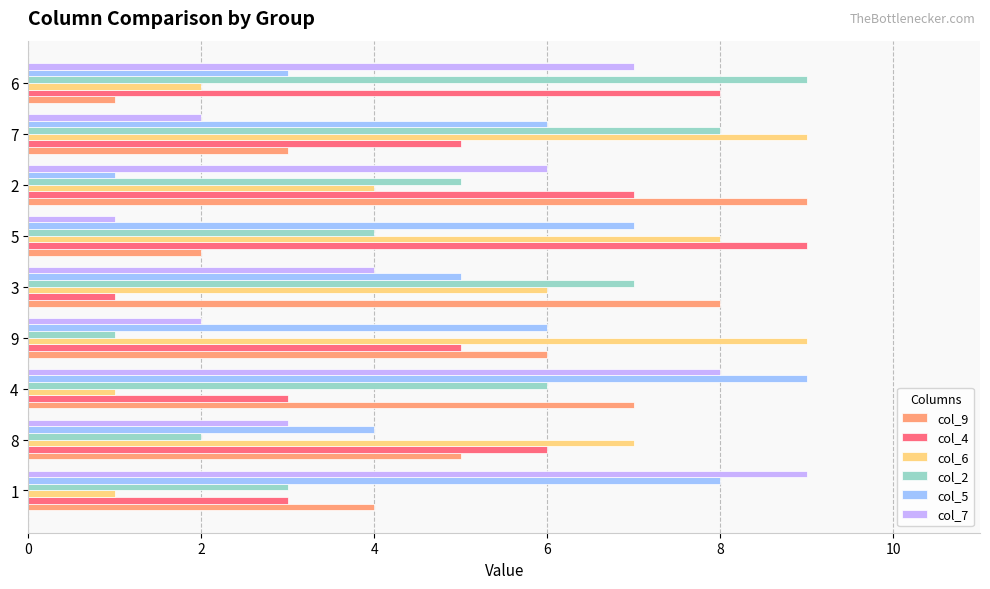

What value does the col_2 series have at 8?

2